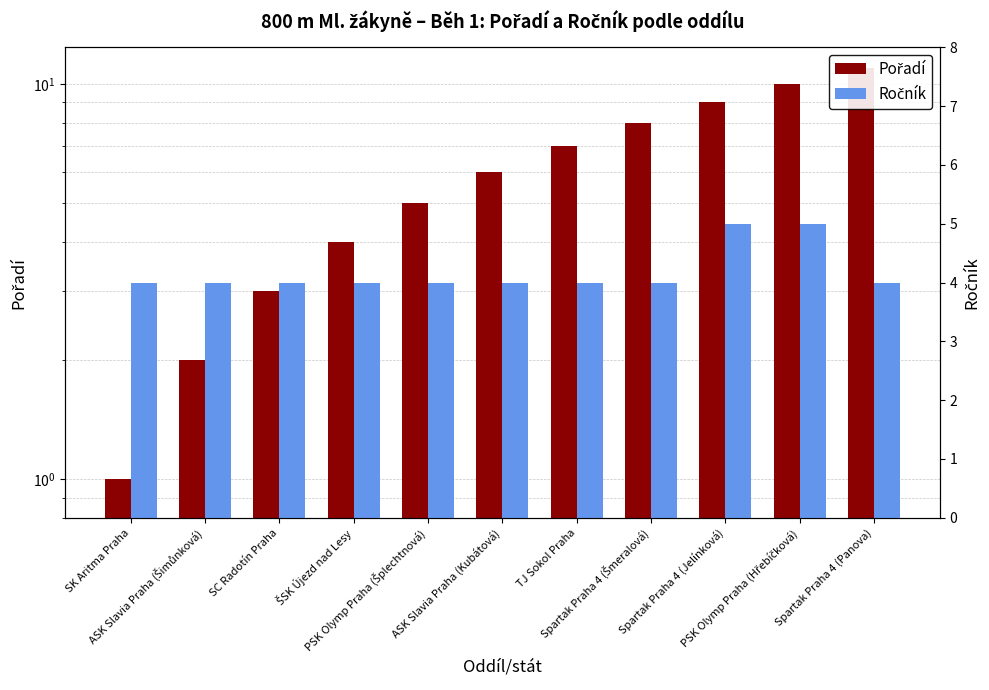

True or false: Pořadí has a value of 2 at ŠSK Újezd nad Lesy.

False